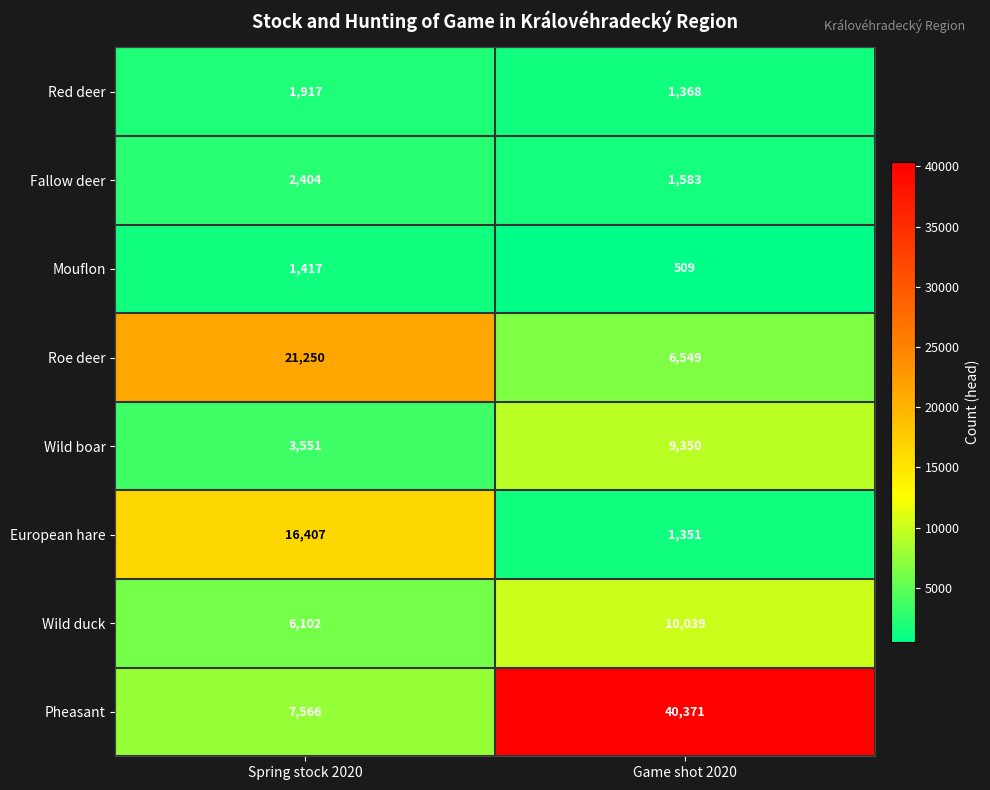

At how many categories does at least one series exceed 20094?

2